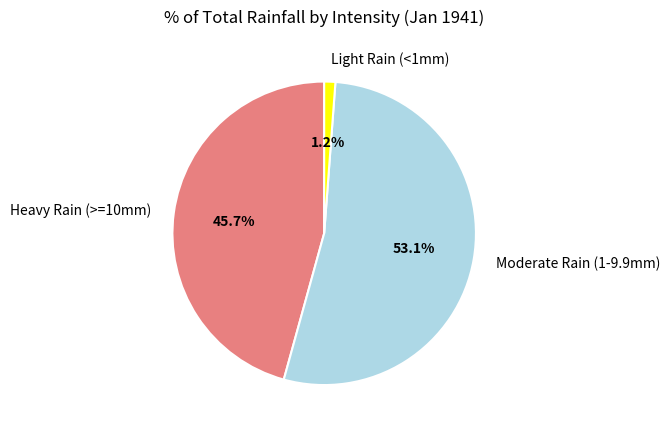

Rank the categories by value from highest to lowest.

Moderate Rain (1-9.9mm), Heavy Rain (>=10mm), Light Rain (<1mm)